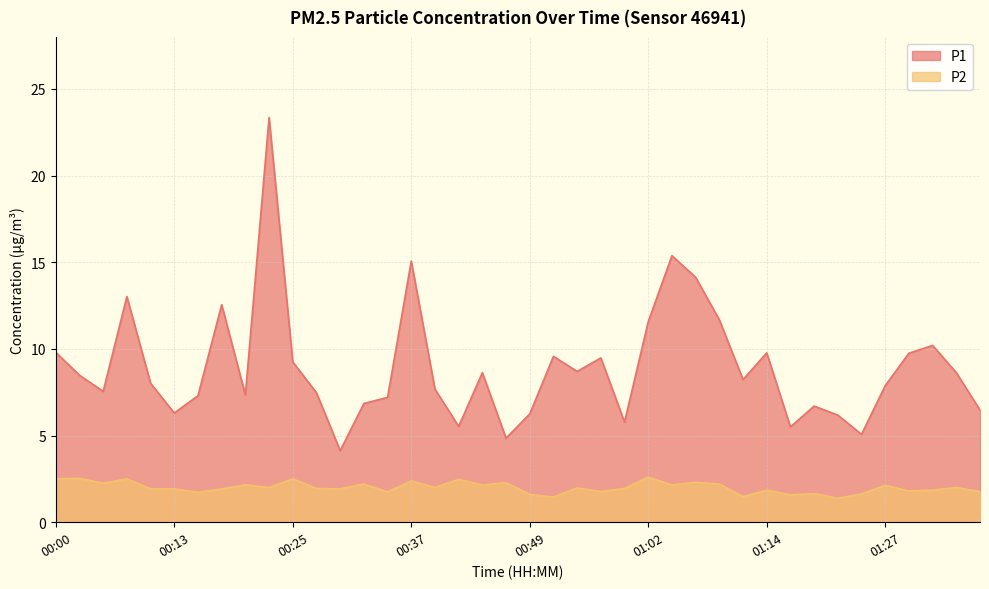

Does the chart display data point markers on the line(s)?

No